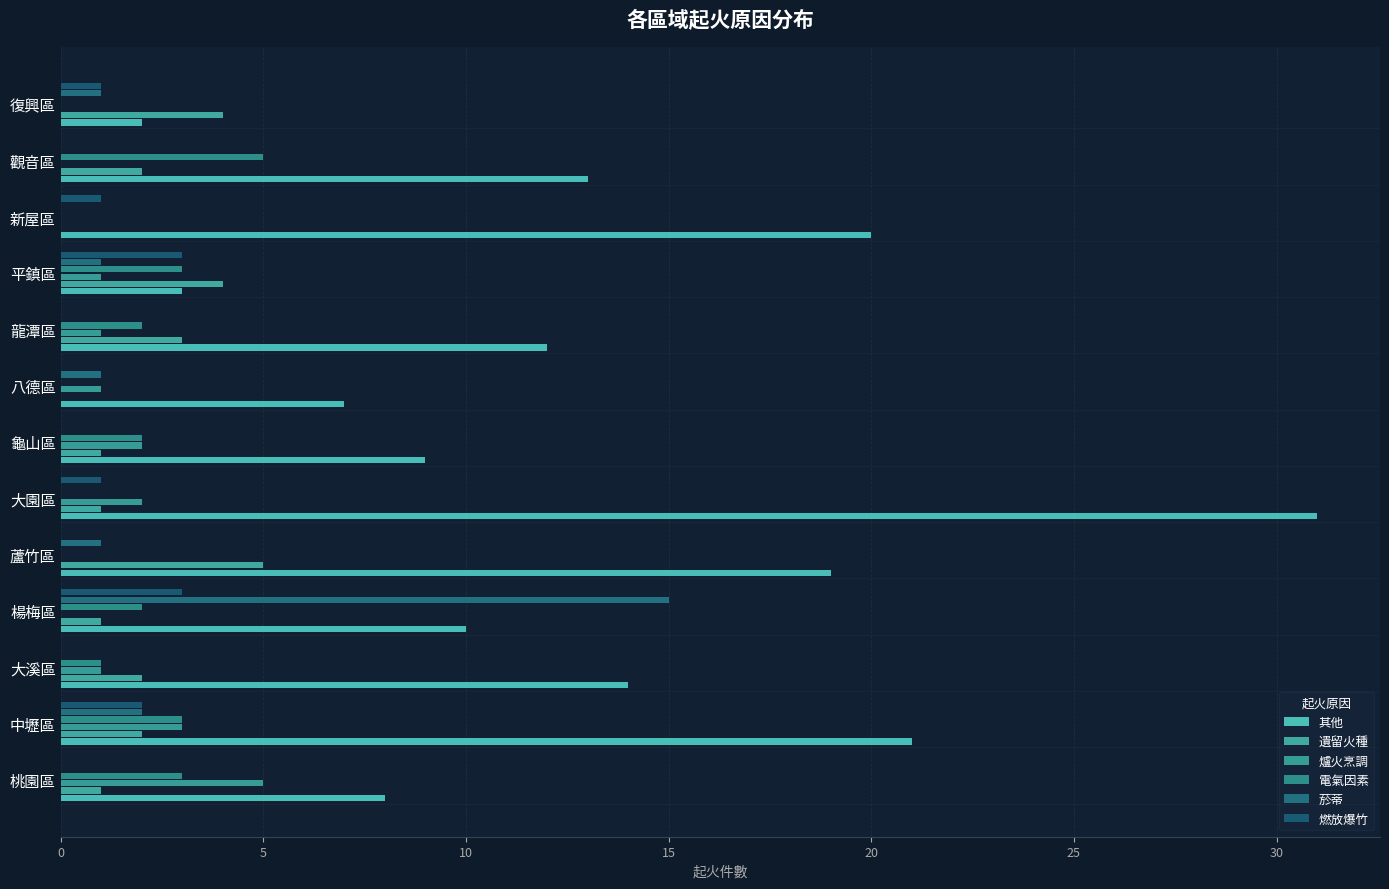

Count the number of categories in the chart.

13